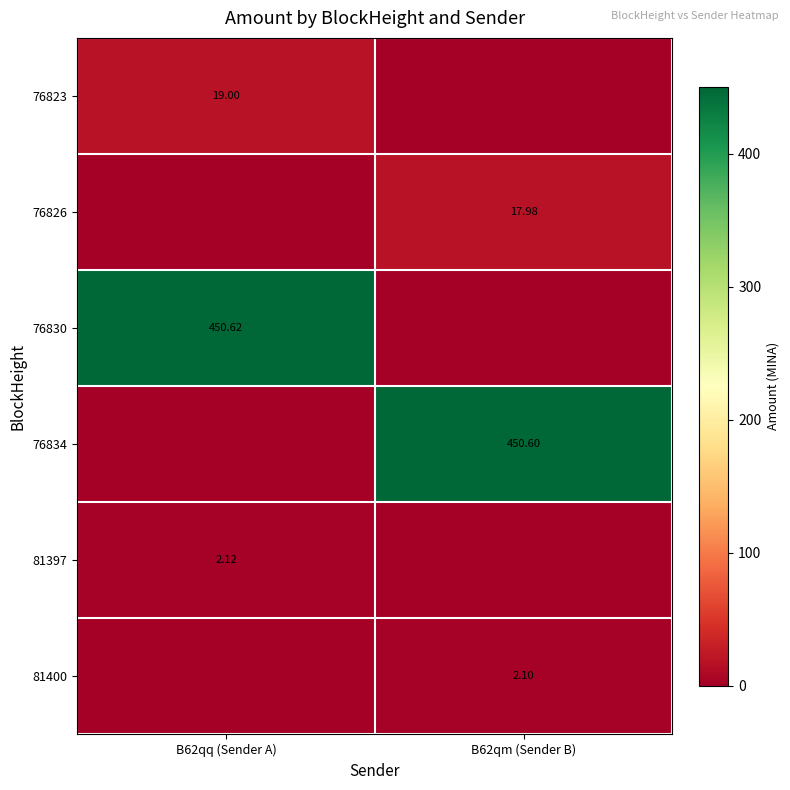

What is the maximum value for 76830?

450.6